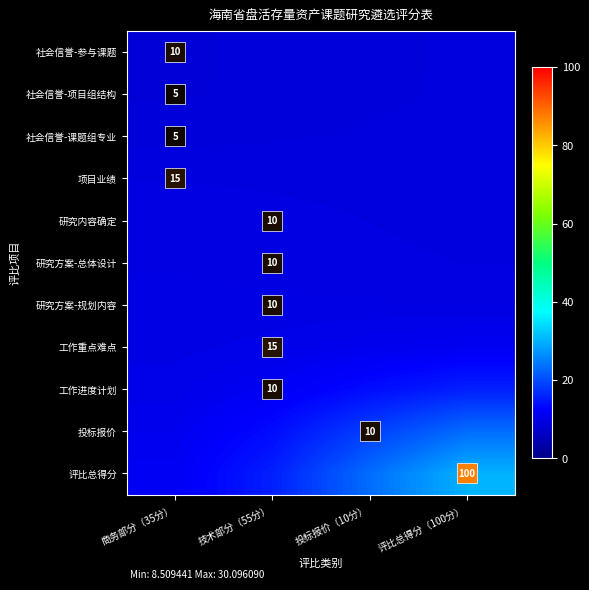

The value of 社会信誉-参与课题 at 评比总得分（100分） is 9.0. True or false?

True